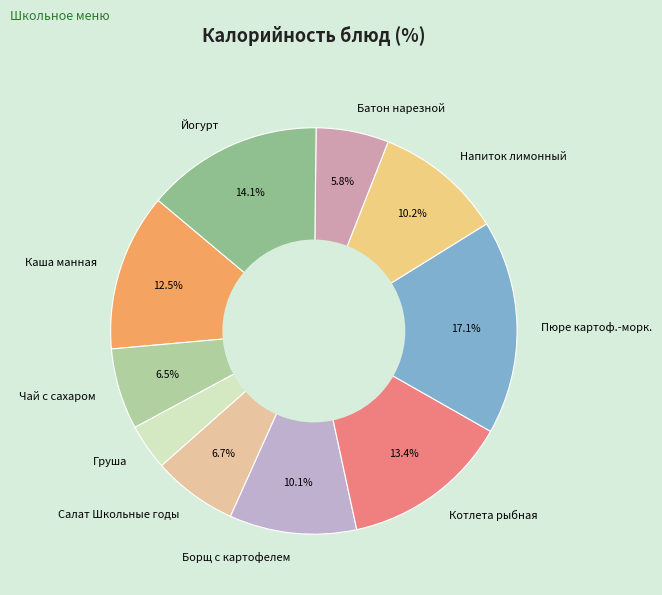

To the nearest percent, what is the average slice percentage?

10%